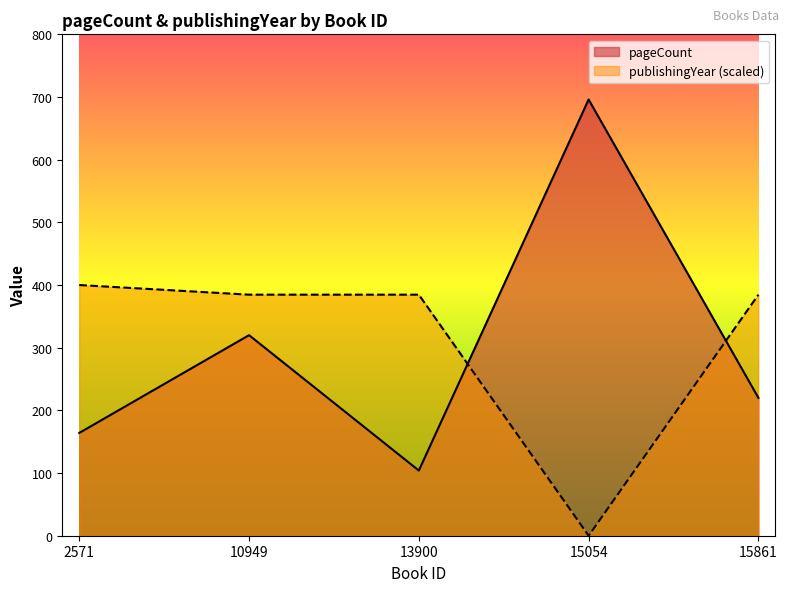

Is the value of publishingYear at 2571 greater than the value of pageCount at 10949?

Yes